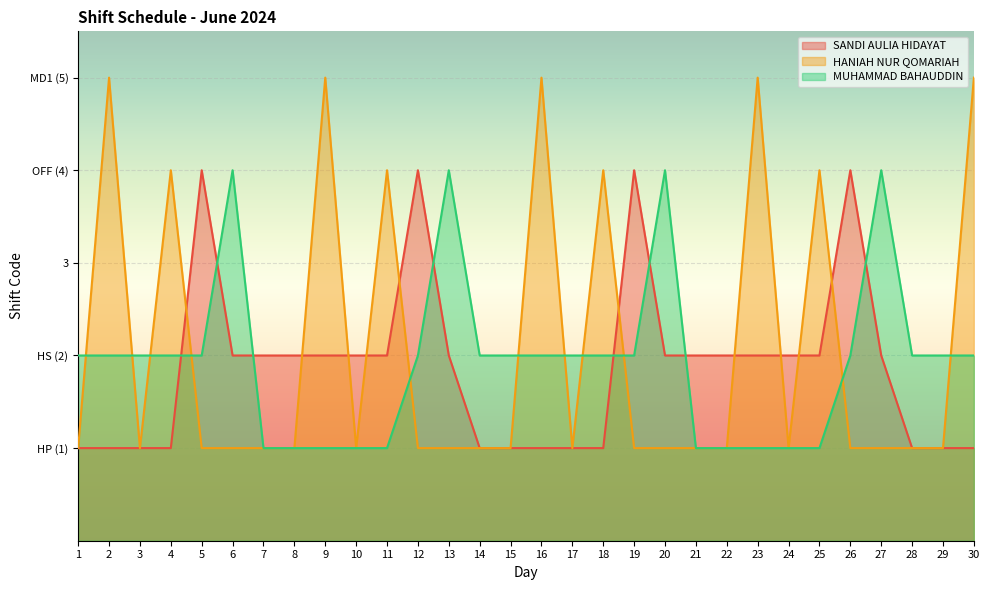

How many lines are shown in the chart?

3